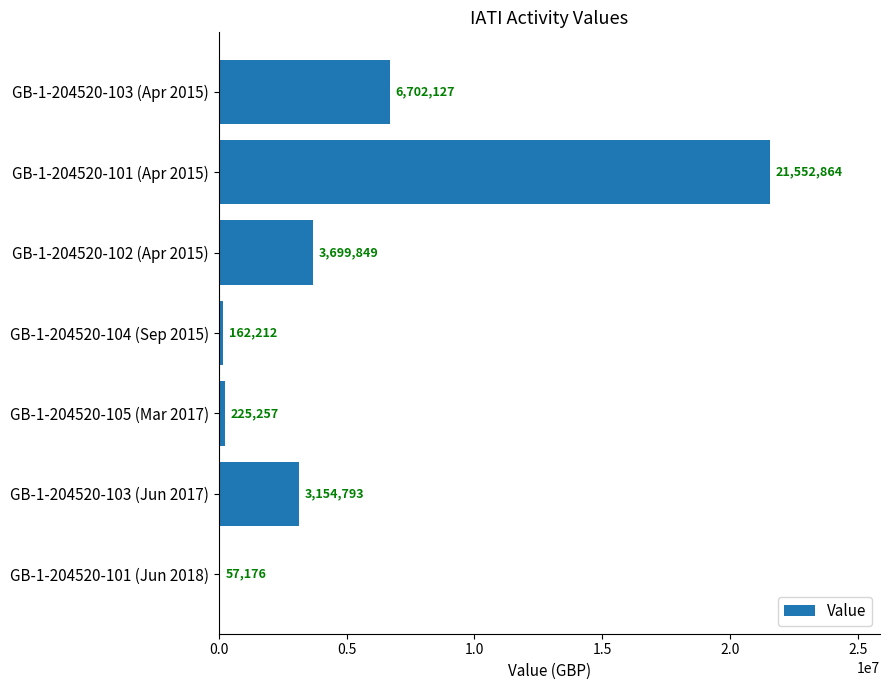

What is the sum of all values?

35554278